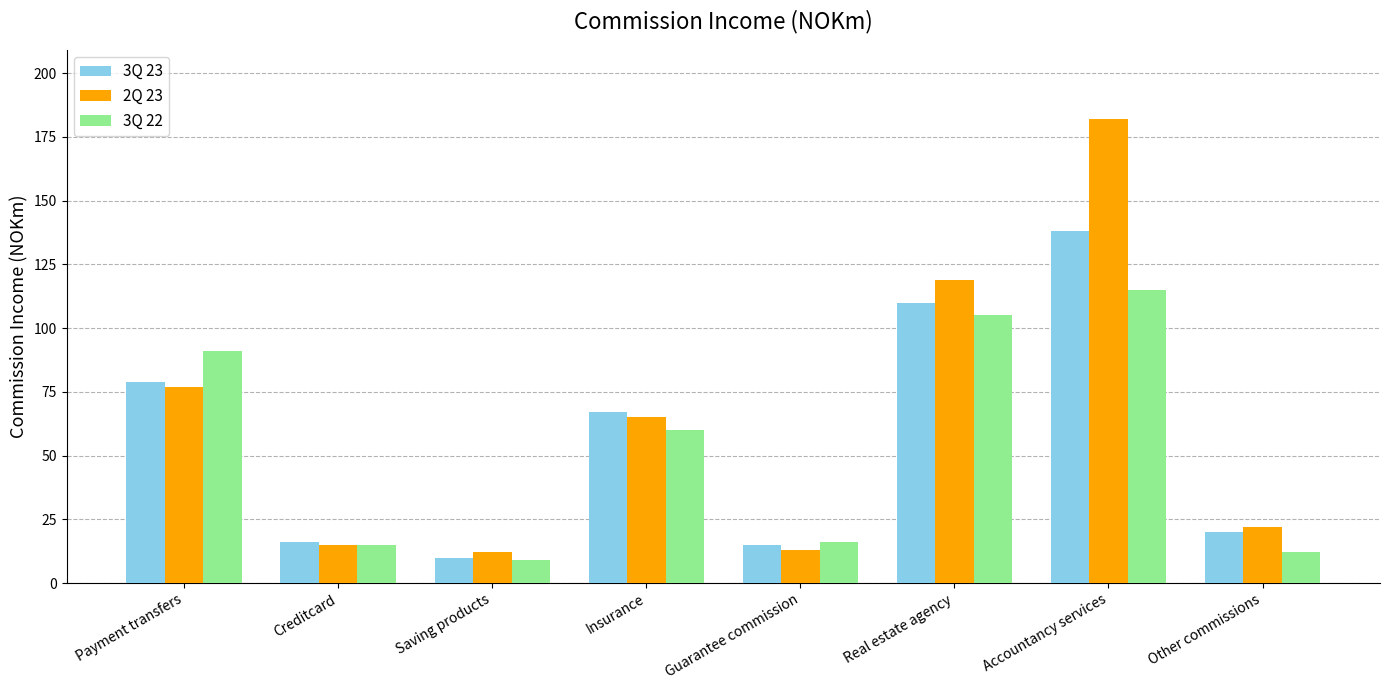

What is the lowest value of the 3Q 22 series?

9